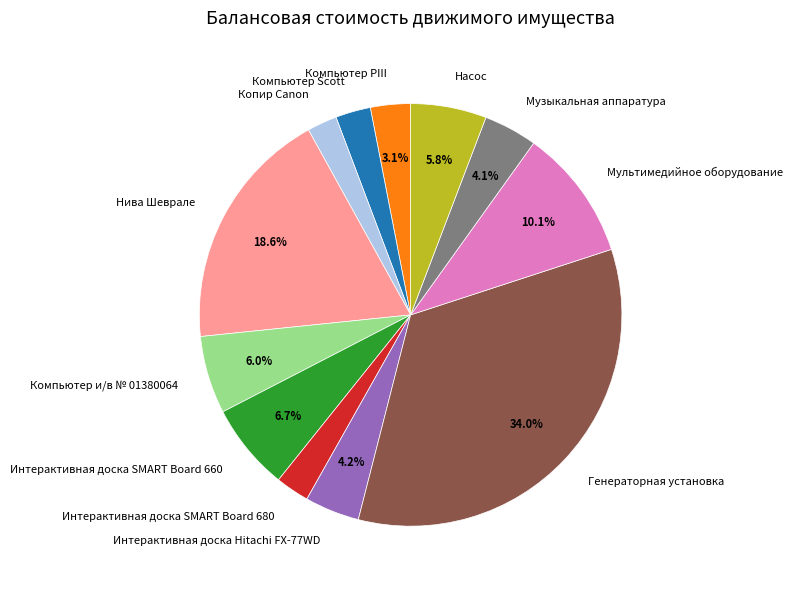

How many slices are in this pie chart?

12